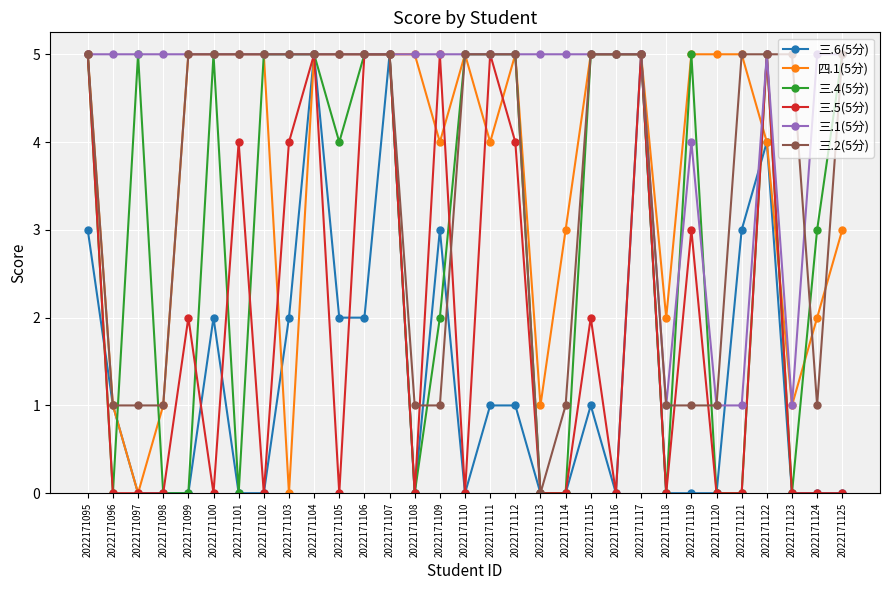

Reading left to right, list all the values displayed in this chart.

三.6(5分): 2022171095=3	2022171096=1	2022171097=0	2022171098=0	2022171099=0	2022171100=2	2022171101=0	2022171102=0	2022171103=2	2022171104=5	2022171105=2	2022171106=2	2022171107=5	2022171108=0	2022171109=3	2022171110=0	2022171111=1	2022171112=1	2022171113=0	2022171114=0	2022171115=1	2022171116=0	2022171117=5	2022171118=0	2022171119=0	2022171120=0	2022171121=3	2022171122=4	2022171123=0	2022171124=0	2022171125=0
四.1(5分): 2022171095=5	2022171096=1	2022171097=0	2022171098=1	2022171099=5	2022171100=5	2022171101=5	2022171102=5	2022171103=0	2022171104=5	2022171105=5	2022171106=5	2022171107=5	2022171108=5	2022171109=4	2022171110=5	2022171111=4	2022171112=5	2022171113=1	2022171114=3	2022171115=5	2022171116=5	2022171117=5	2022171118=2	2022171119=5	2022171120=5	2022171121=5	2022171122=4	2022171123=1	2022171124=2	2022171125=3
三.4(5分): 2022171095=5	2022171096=0	2022171097=5	2022171098=0	2022171099=0	2022171100=5	2022171101=0	2022171102=5	2022171103=5	2022171104=5	2022171105=4	2022171106=5	2022171107=5	2022171108=0	2022171109=2	2022171110=5	2022171111=5	2022171112=5	2022171113=0	2022171114=0	2022171115=5	2022171116=5	2022171117=5	2022171118=0	2022171119=5	2022171120=0	2022171121=0	2022171122=5	2022171123=0	2022171124=3	2022171125=5
三.5(5分): 2022171095=5	2022171096=0	2022171097=0	2022171098=0	2022171099=2	2022171100=0	2022171101=4	2022171102=0	2022171103=4	2022171104=5	2022171105=0	2022171106=5	2022171107=5	2022171108=0	2022171109=5	2022171110=0	2022171111=5	2022171112=4	2022171113=0	2022171114=0	2022171115=2	2022171116=0	2022171117=5	2022171118=0	2022171119=3	2022171120=0	2022171121=0	2022171122=5	2022171123=0	2022171124=0	2022171125=0
三.1(5分): 2022171095=5	2022171096=5	2022171097=5	2022171098=5	2022171099=5	2022171100=5	2022171101=5	2022171102=5	2022171103=5	2022171104=5	2022171105=5	2022171106=5	2022171107=5	2022171108=5	2022171109=5	2022171110=5	2022171111=5	2022171112=5	2022171113=5	2022171114=5	2022171115=5	2022171116=5	2022171117=5	2022171118=1	2022171119=4	2022171120=1	2022171121=1	2022171122=5	2022171123=1	2022171124=5	2022171125=5
三.2(5分): 2022171095=5	2022171096=1	2022171097=1	2022171098=1	2022171099=5	2022171100=5	2022171101=5	2022171102=5	2022171103=5	2022171104=5	2022171105=5	2022171106=5	2022171107=5	2022171108=1	2022171109=1	2022171110=5	2022171111=5	2022171112=5	2022171113=0	2022171114=1	2022171115=5	2022171116=5	2022171117=5	2022171118=1	2022171119=1	2022171120=1	2022171121=5	2022171122=5	2022171123=5	2022171124=1	2022171125=5